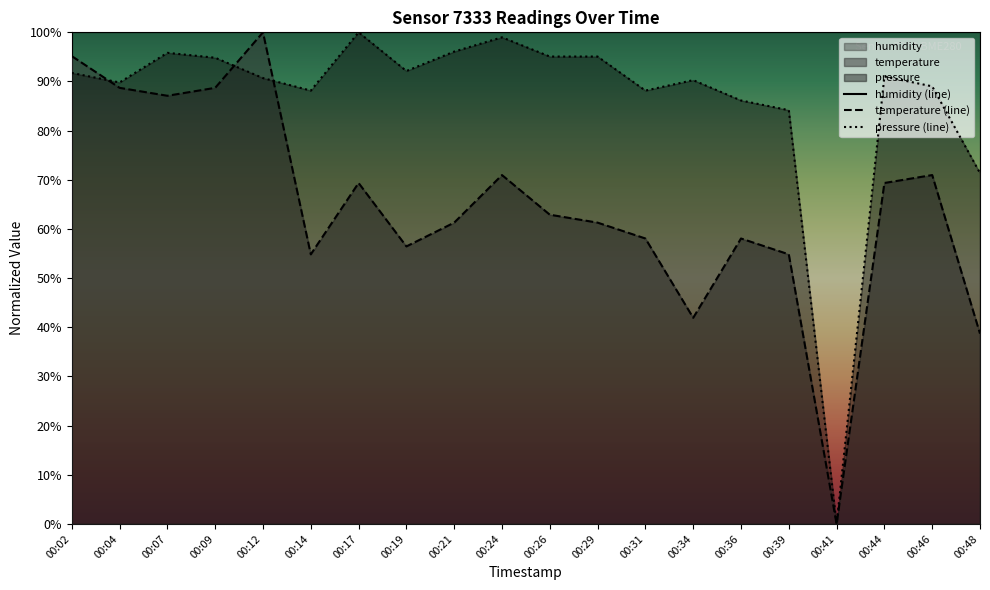

Which series has the largest total across all categories?

humidity (line)